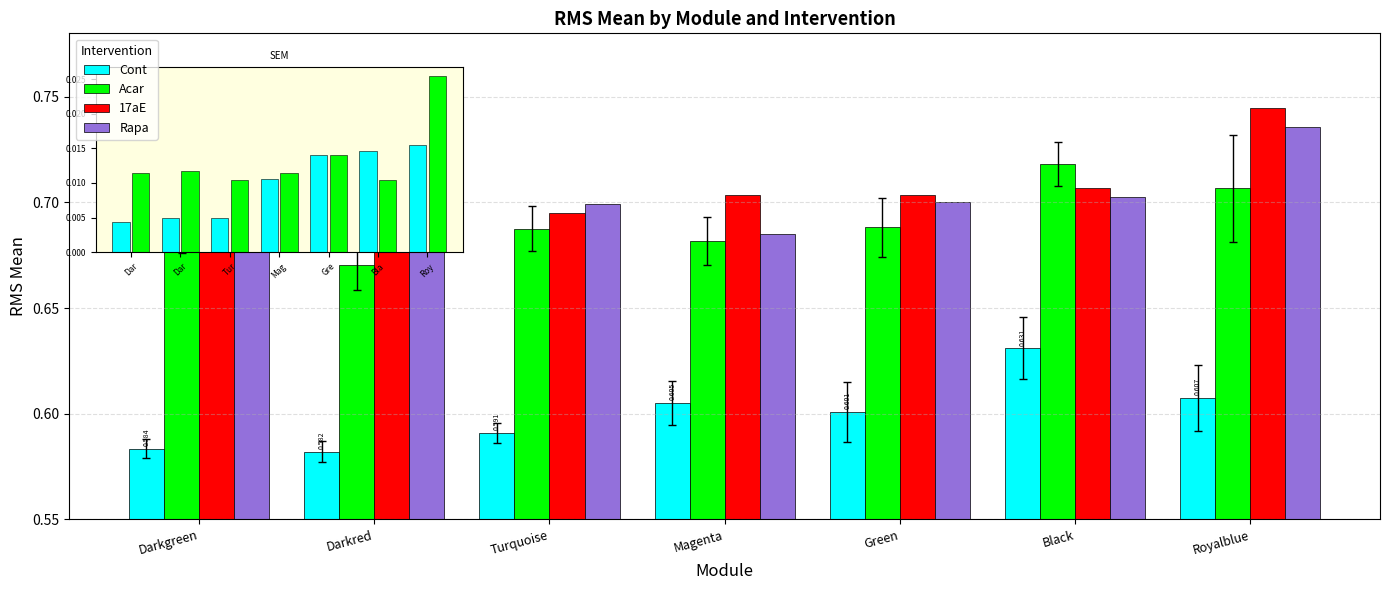

What is the sum of the 17aE values at Darkgreen and Royalblue?

1.4